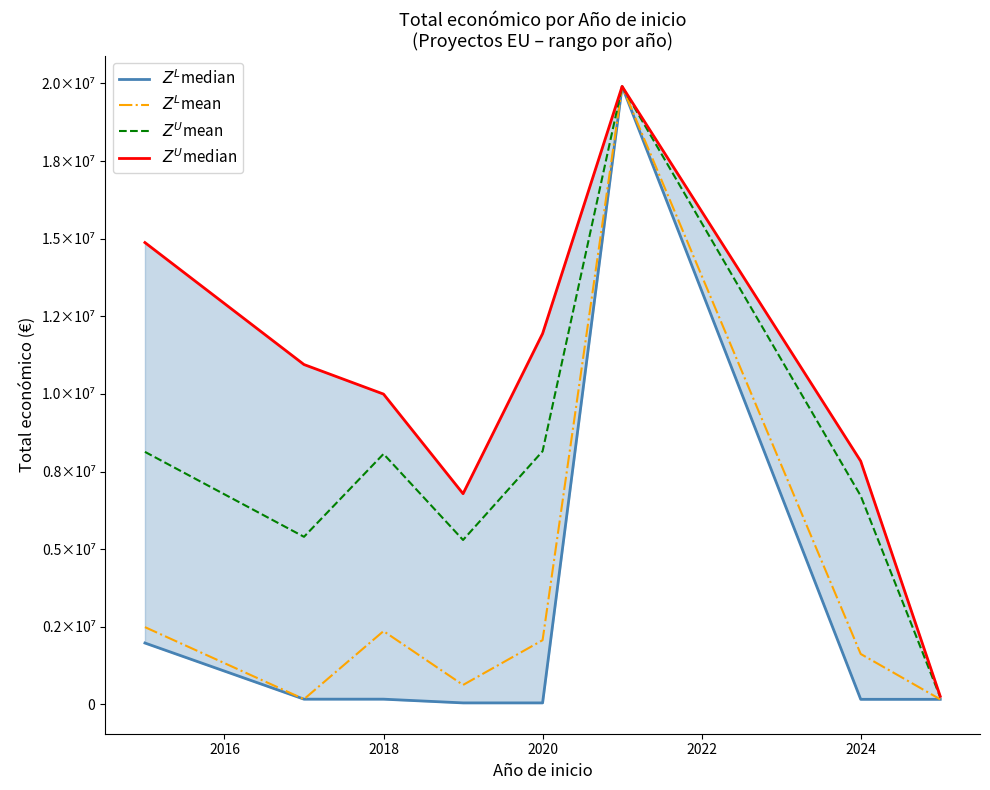

Reading left to right, transcribe all the data shown in this chart.

$Z^L$median: 1978475.0	170121.0	170121.0	50000.0	50000.0	19902190.0	165312.0	165312.0
$Z^L$mean: 2490241.0	170121.0	2361980.2	627851.2	2069638.6	19902190.0	1625756.2	165312.0
$Z^U$mean: 8134181.3	5398628.2	8067322.3	5296343.2	8154284.5	19902190.0	6717233.0	234010.5
$Z^U$median: 14874340.0	10946366.0	9994996.0	6787075.0	11942623.0	19902190.0	7835161.0	261380.0